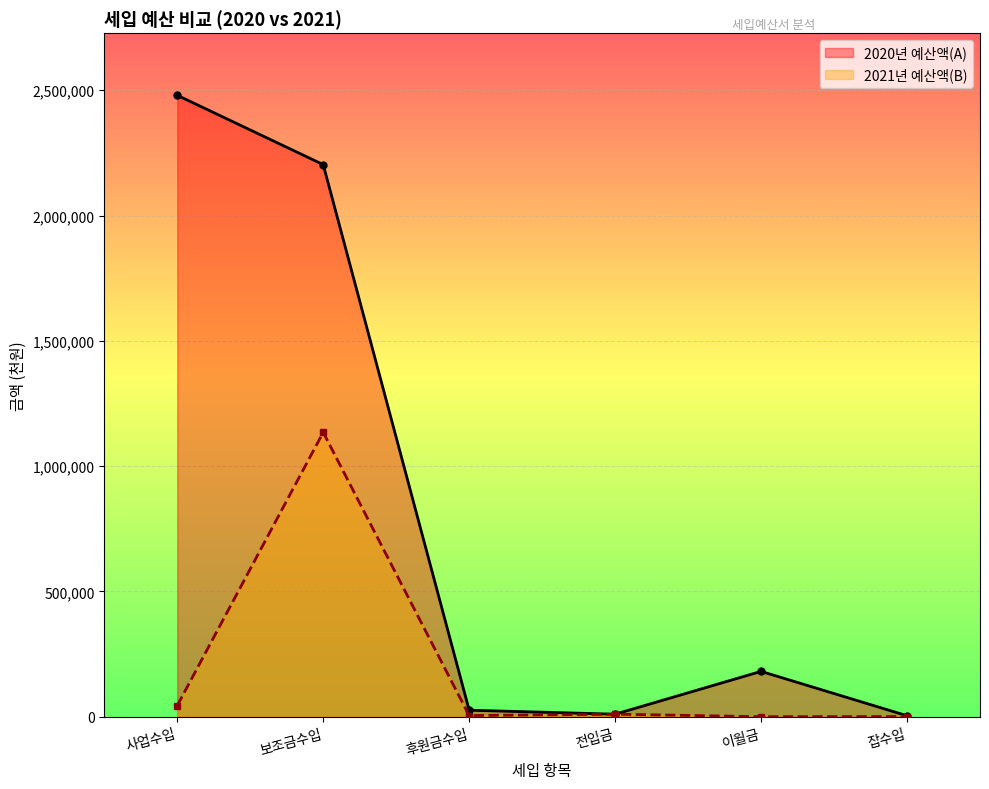

Is the value of 2021년 예산액(B) at 잡수입 greater than the value of 2020년 예산액(A) at 전입금?

No